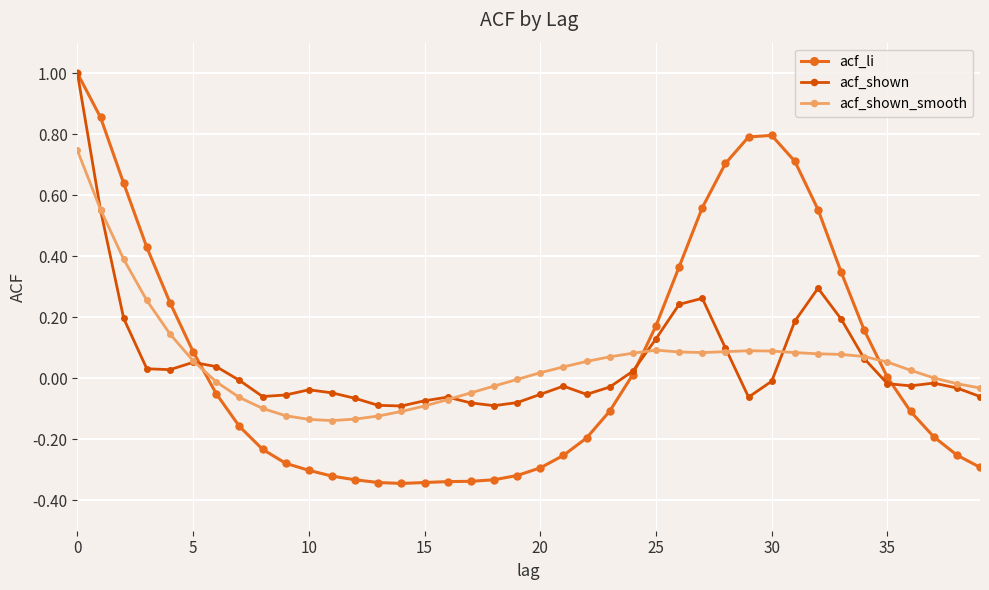

Which series has the largest range (max minus min)?

acf_li